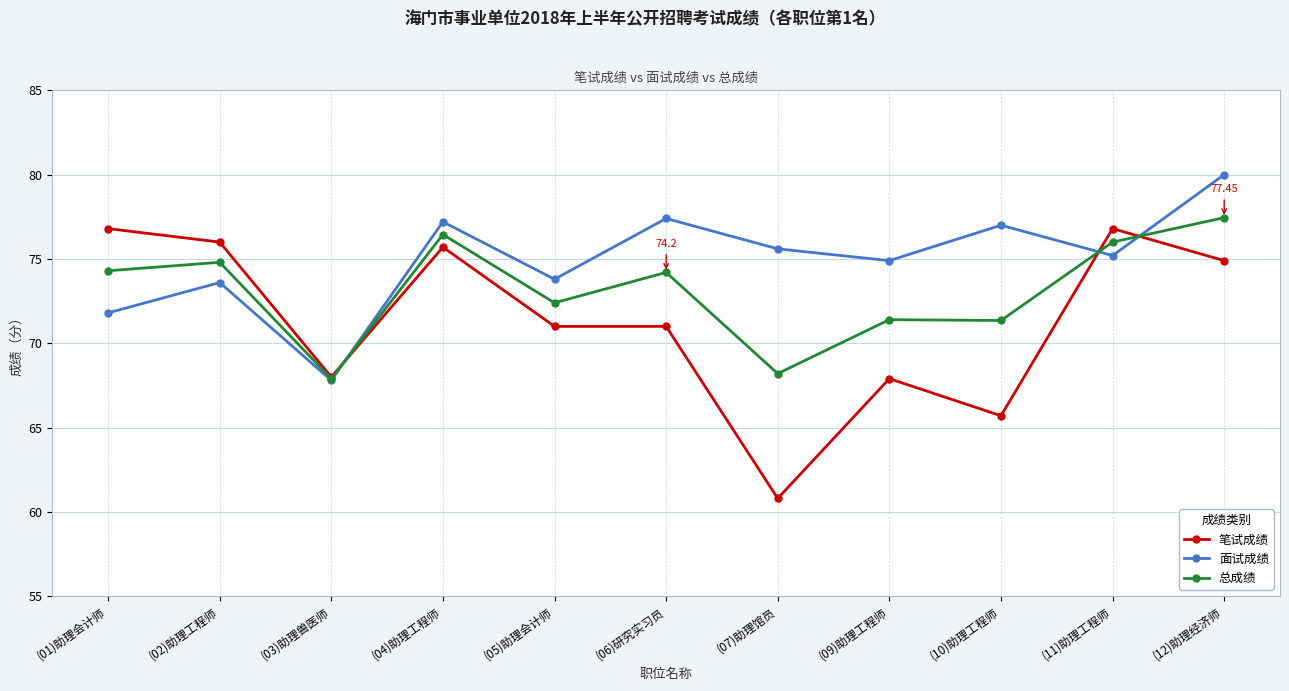

True or false: 总成绩 has a value of 16.1 at (11)助理工程师.

False